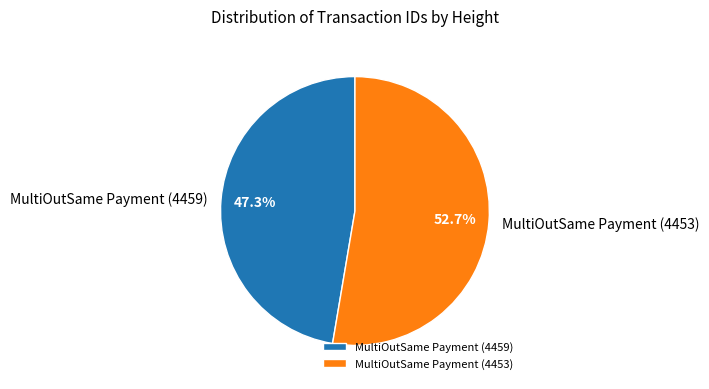

Which category has the smallest portion of the pie?

MultiOutSame Payment (4459)